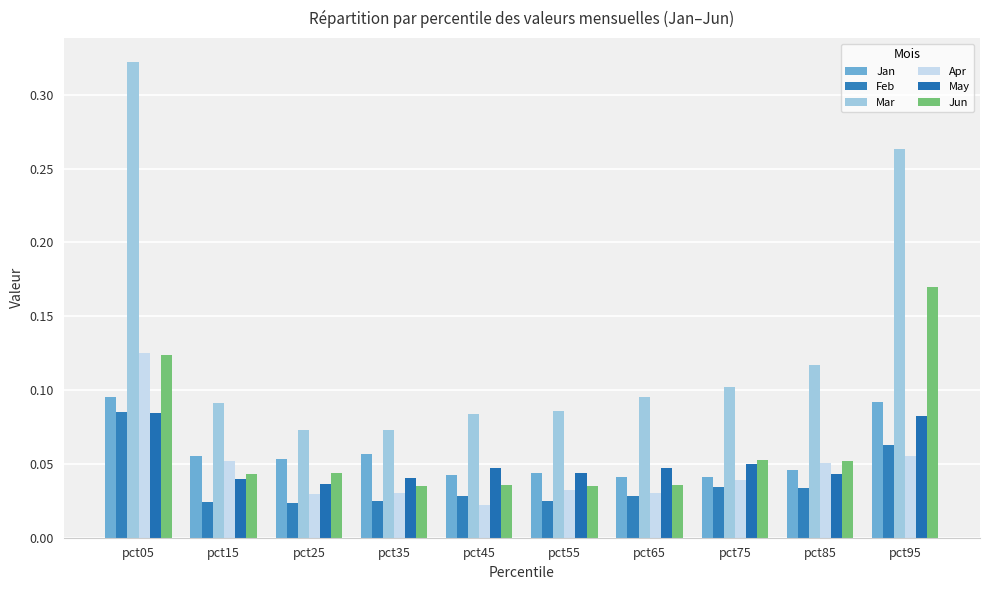

Which series has the widest spread of values?

Mar